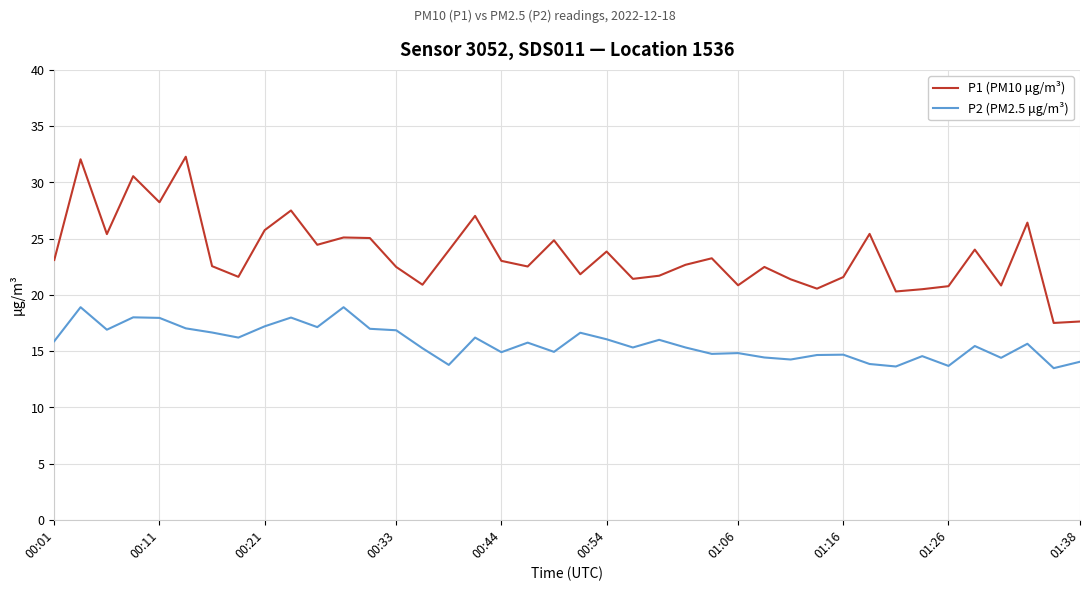

What is the highest value of the P2 (PM2.5 μg/m³) series?

18.9